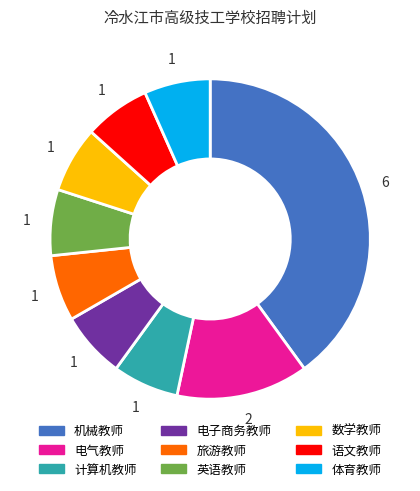

What is the largest slice in the pie chart?

机械教师